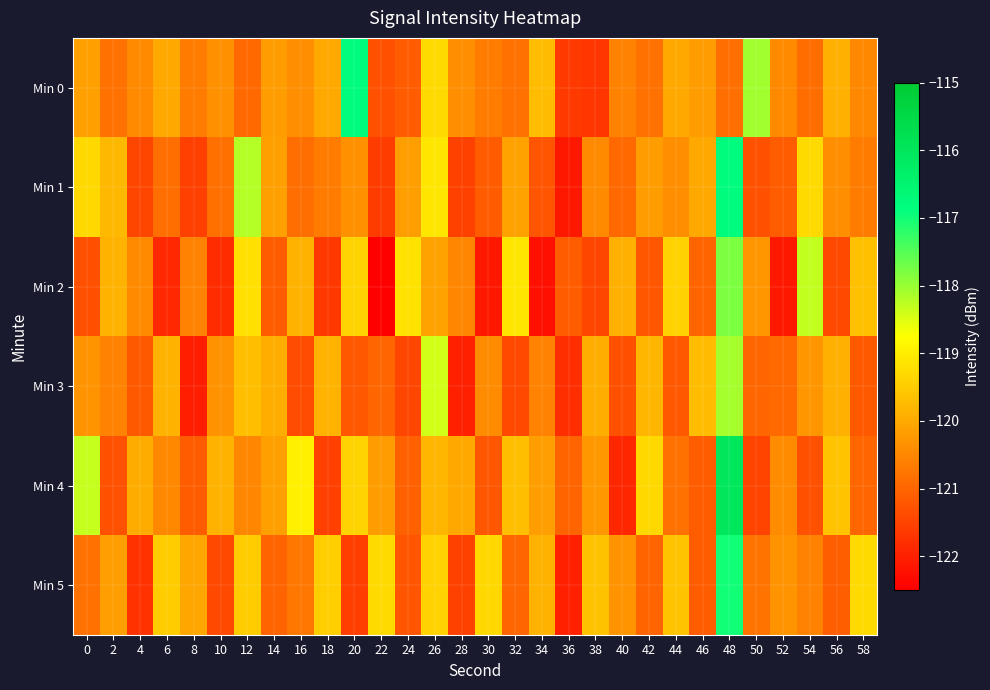

Reading left to right, extract all data points from this chart.

Min 0: 0=-120.1	2=-120.8	4=-120.5	6=-120.0	8=-120.7	10=-120.4	12=-120.9	14=-120.2	16=-120.4	18=-120.0	20=-116.8	22=-121.3	24=-121.1	26=-119.3	28=-120.4	30=-120.7	32=-120.8	34=-119.7	36=-121.6	38=-121.7	40=-120.6	42=-120.8	44=-120.0	46=-120.2	48=-120.9	50=-118.1	52=-120.5	54=-120.9	56=-119.9	58=-120.5
Min 1: 0=-119.3	2=-119.8	4=-121.5	6=-120.9	8=-121.5	10=-120.8	12=-118.2	14=-120.1	16=-120.9	18=-120.7	20=-120.4	22=-121.6	24=-120.2	26=-119.1	28=-121.5	30=-121.1	32=-120.1	34=-121.3	36=-122.1	38=-120.5	40=-120.9	42=-120.2	44=-120.4	46=-120.0	48=-116.8	50=-121.3	52=-121.1	54=-119.3	56=-120.4	58=-120.7
Min 2: 0=-121.3	2=-119.9	4=-120.5	6=-121.9	8=-120.5	10=-121.8	12=-119.2	14=-121.1	16=-119.9	18=-121.7	20=-119.4	22=-122.6	24=-119.2	26=-120.1	28=-120.5	30=-122.1	32=-119.1	34=-122.3	36=-121.1	38=-121.5	40=-119.9	42=-121.2	44=-119.4	46=-121.0	48=-117.8	50=-120.3	52=-122.1	54=-118.3	56=-121.4	58=-119.7
Min 3: 0=-120.3	2=-120.6	4=-121.2	6=-119.9	8=-122.0	10=-120.3	12=-119.7	14=-119.9	16=-121.4	18=-119.9	20=-121.2	22=-121.0	24=-121.5	26=-118.4	28=-122.0	30=-120.4	32=-121.4	34=-120.6	36=-121.8	38=-120.0	40=-121.3	42=-119.8	44=-121.2	46=-119.7	48=-118.1	50=-121.0	52=-120.9	54=-120.3	56=-119.9	58=-121.2
Min 4: 0=-118.3	2=-121.3	4=-120.0	6=-120.5	8=-121.1	10=-119.8	12=-120.5	14=-120.1	16=-119.0	18=-121.6	20=-119.4	22=-120.2	24=-121.1	26=-119.8	28=-120.0	30=-121.2	32=-119.7	34=-120.2	36=-121.0	38=-120.3	40=-121.9	42=-119.3	44=-120.8	46=-121.1	48=-116.0	50=-121.5	52=-120.4	54=-121.3	56=-119.6	58=-121.0
Min 5: 0=-120.8	2=-120.2	4=-121.8	6=-119.5	8=-120.0	10=-121.4	12=-119.5	14=-121.0	16=-120.8	18=-119.5	20=-121.6	22=-119.3	24=-121.3	26=-119.4	28=-121.5	30=-119.3	32=-121.0	34=-119.9	36=-122.0	38=-119.7	40=-120.3	42=-121.0	44=-119.6	46=-121.1	48=-117.0	50=-120.8	52=-120.3	54=-120.6	56=-121.1	58=-119.3